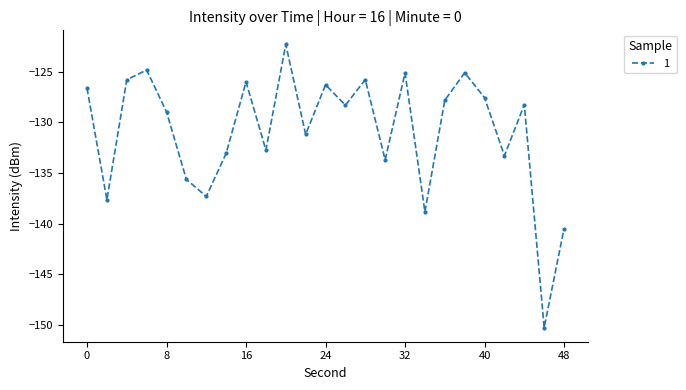

What is the minimum value shown in the chart?

-150.3